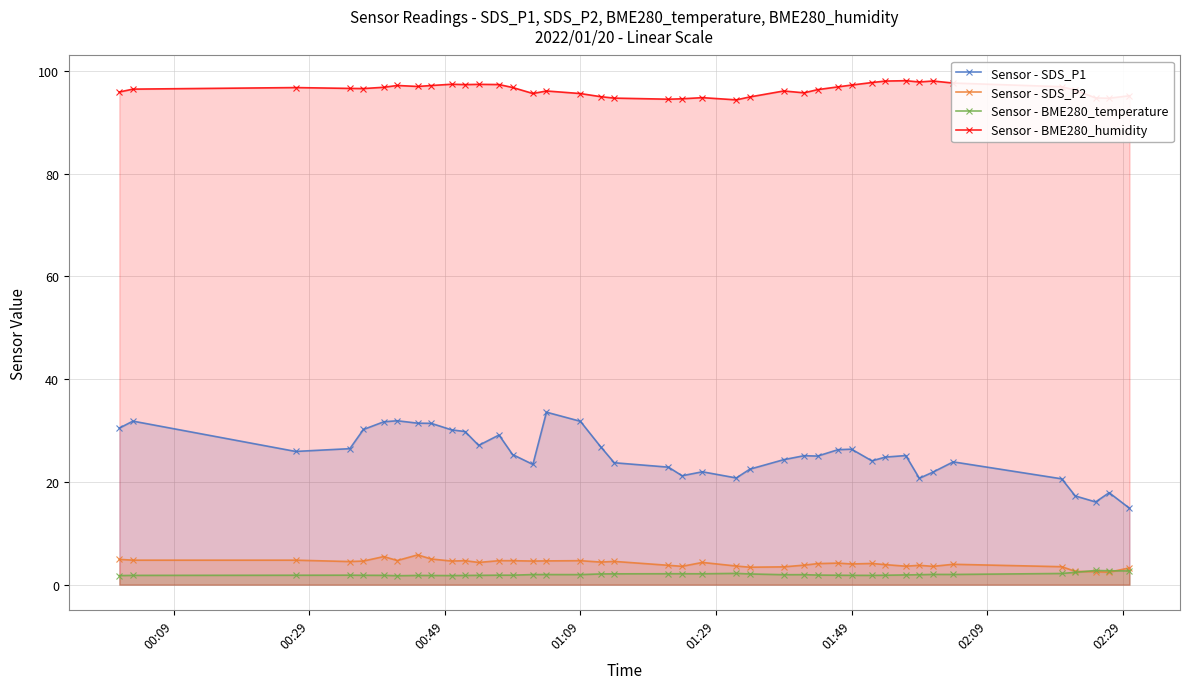

Which series has the largest total across all categories?

Sensor - BME280_humidity